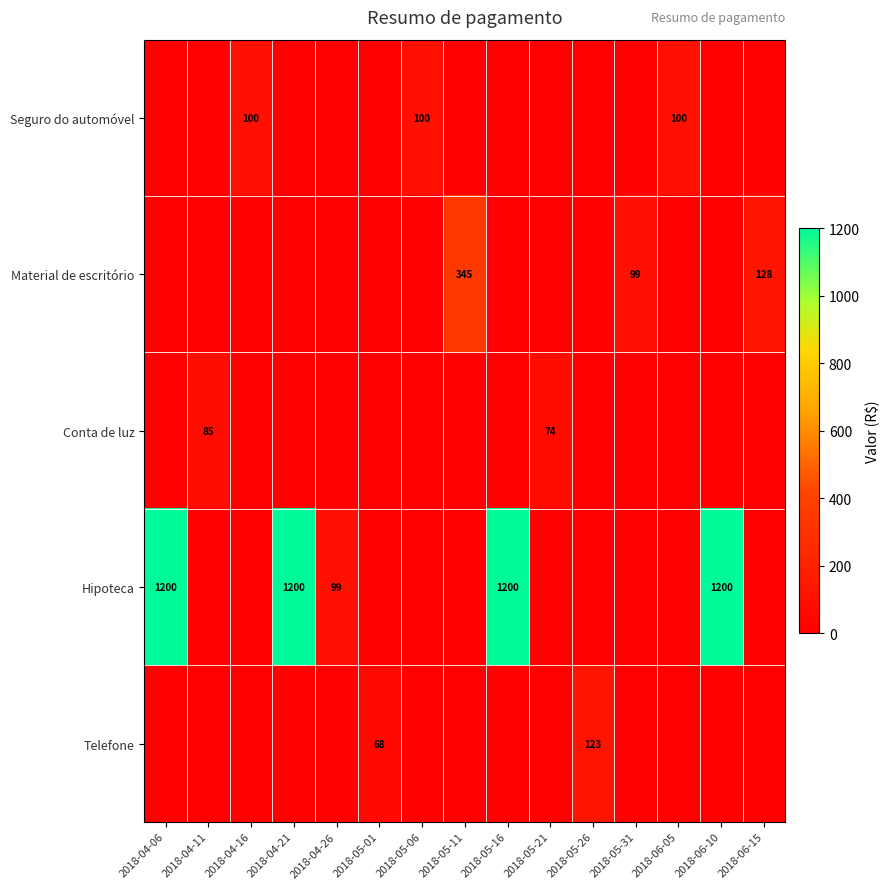

At which category is the sum across all series the highest?

2018-04-06